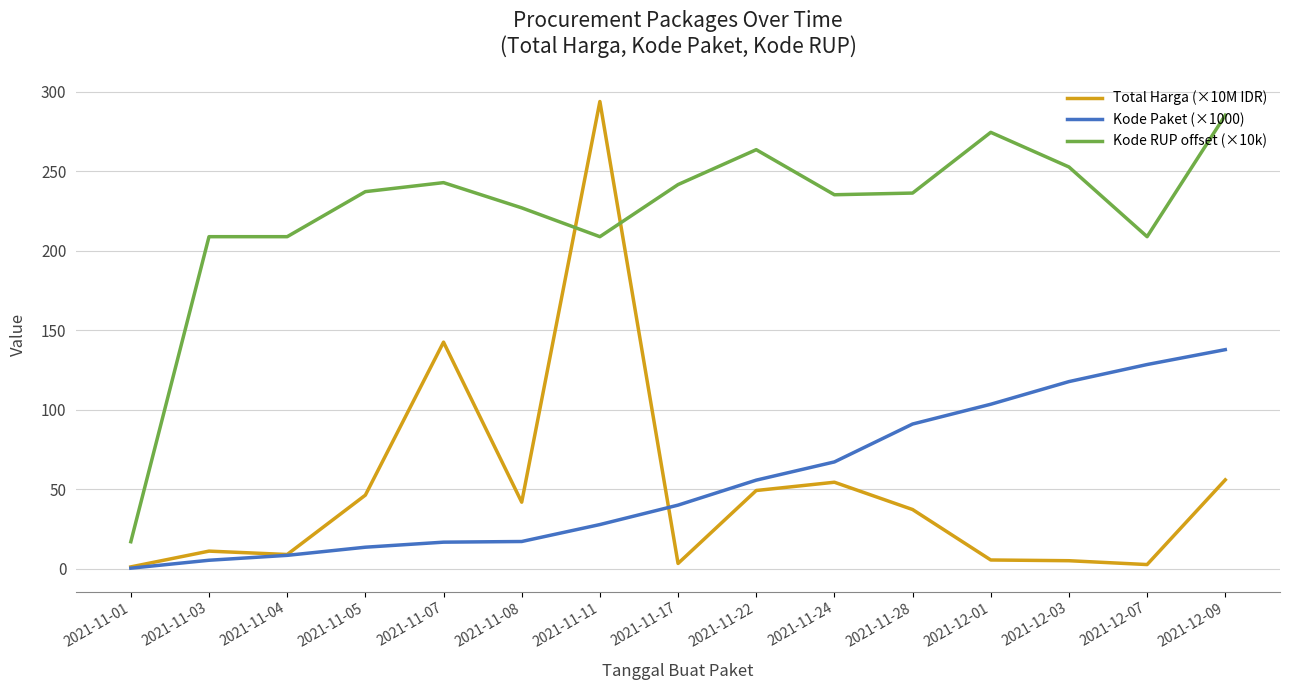

Where does the Kode Paket (×1000) series first go above 40?

2021-11-17